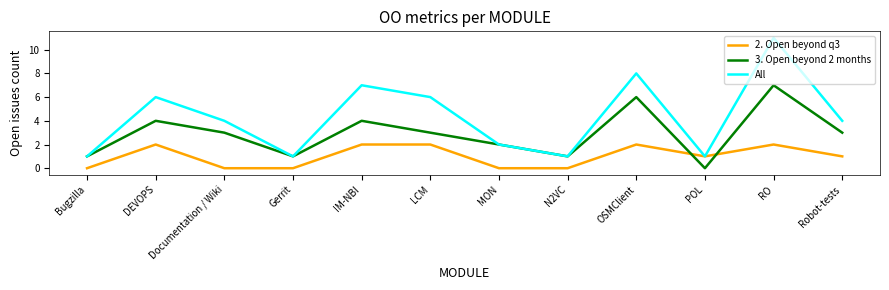

True or false: 2. Open beyond q3 and 3. Open beyond 2 months cross at least once.

True